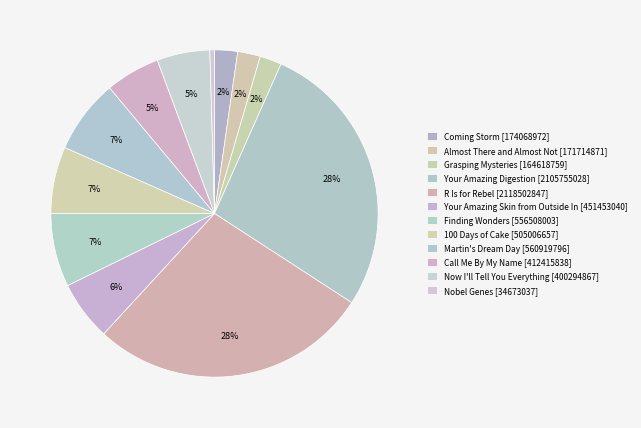

Count the number of slices in the pie.

12